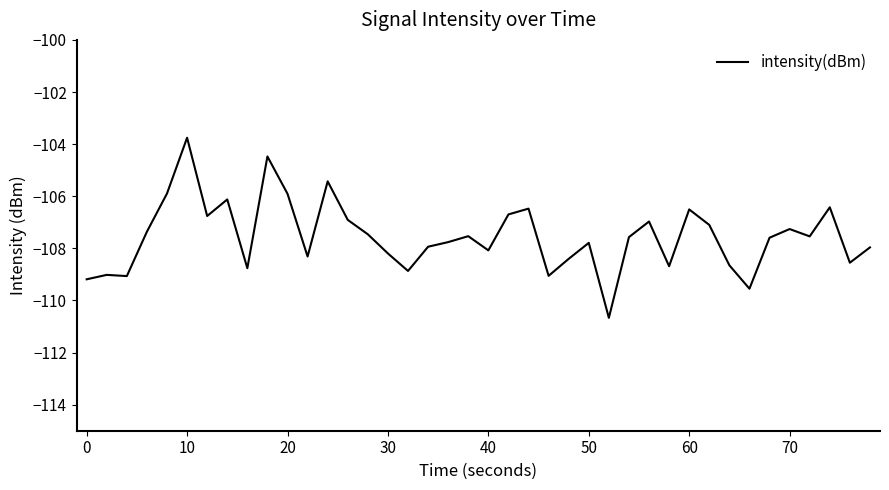

What is the minimum value shown in the chart?

-110.7